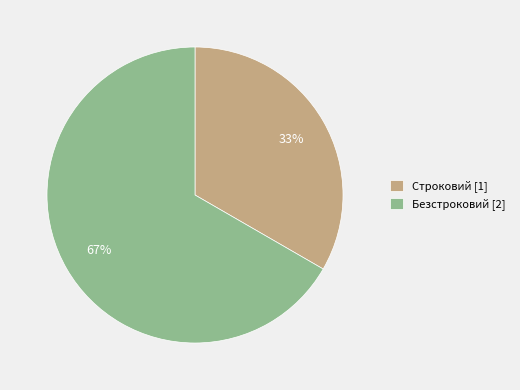

Which category has the biggest portion of the pie?

Безстроковий